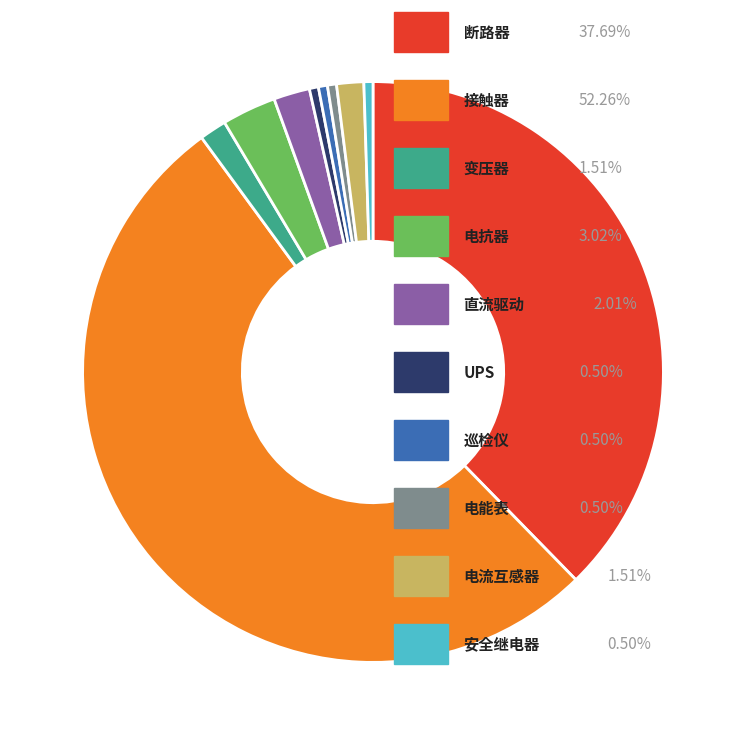

Does any single category account for the majority?

Yes